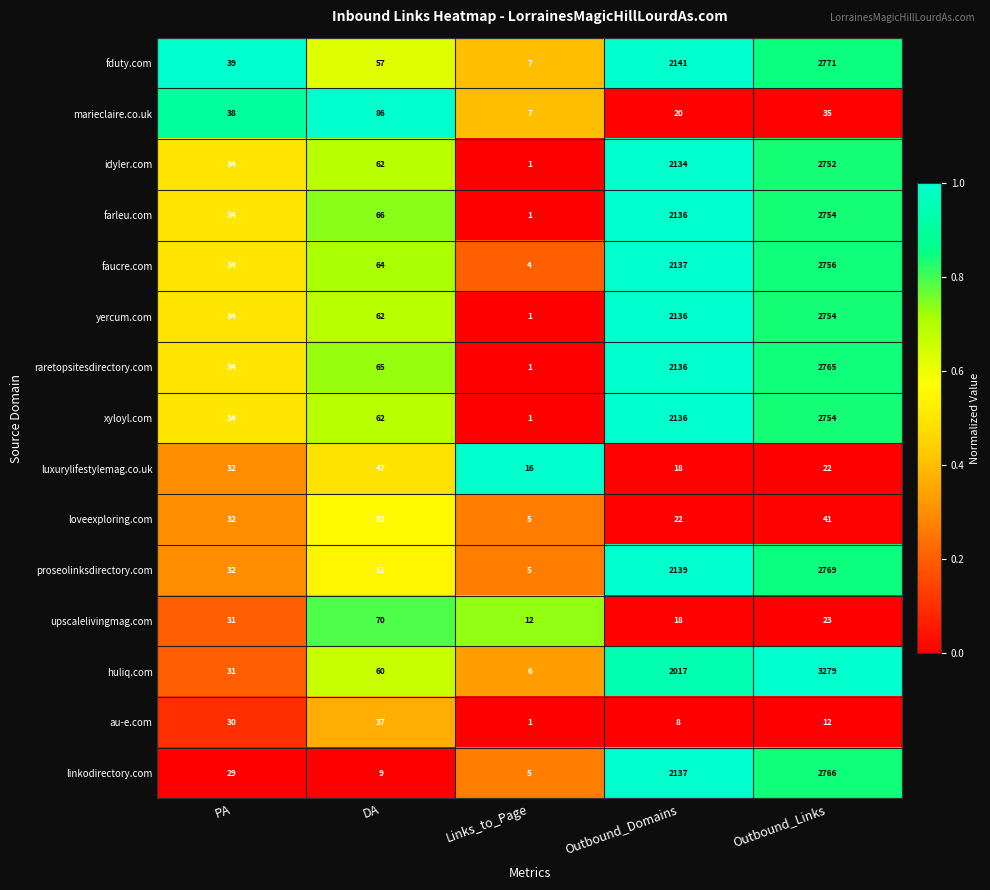

Which label corresponds to the largest value in the chart?

Outbound_Links